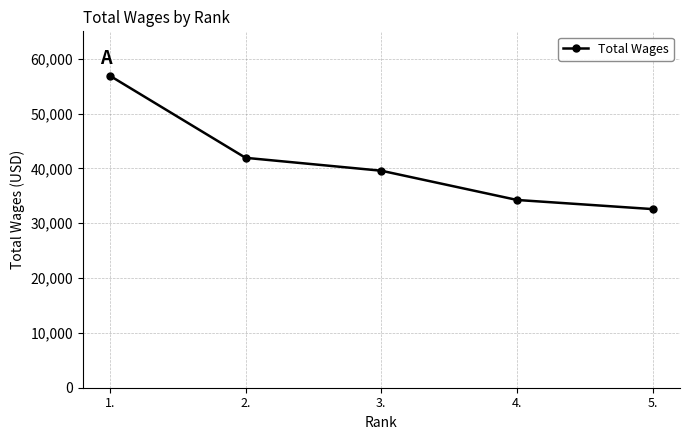

What is the label of the 4th point from the right?

2.